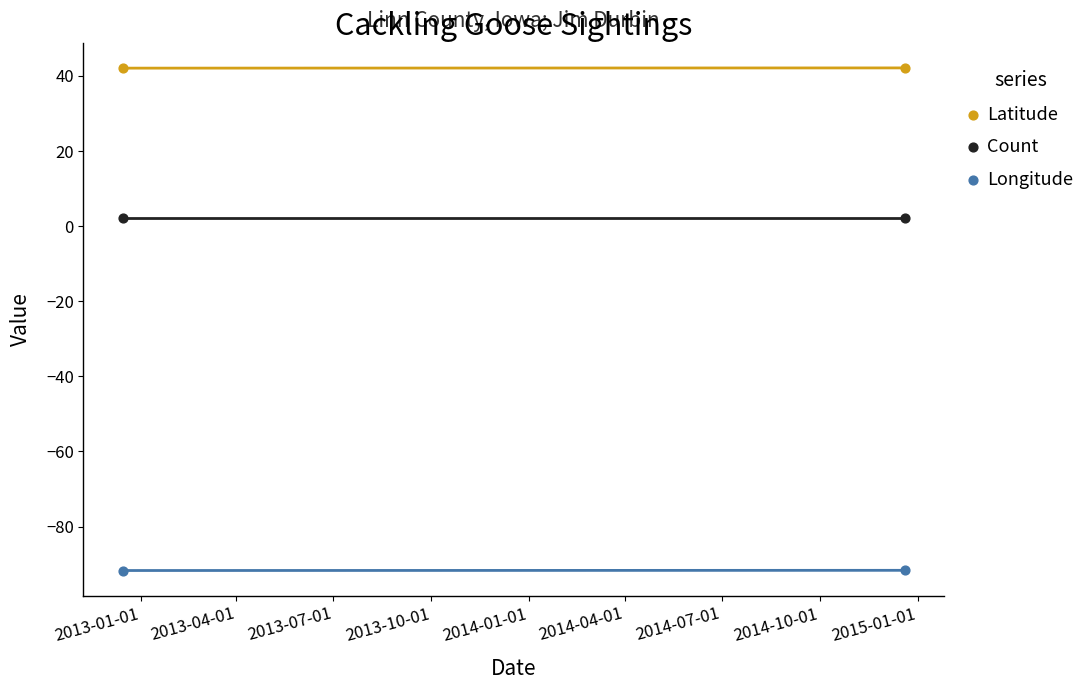

Which series reaches the maximum Y coordinate?

Latitude